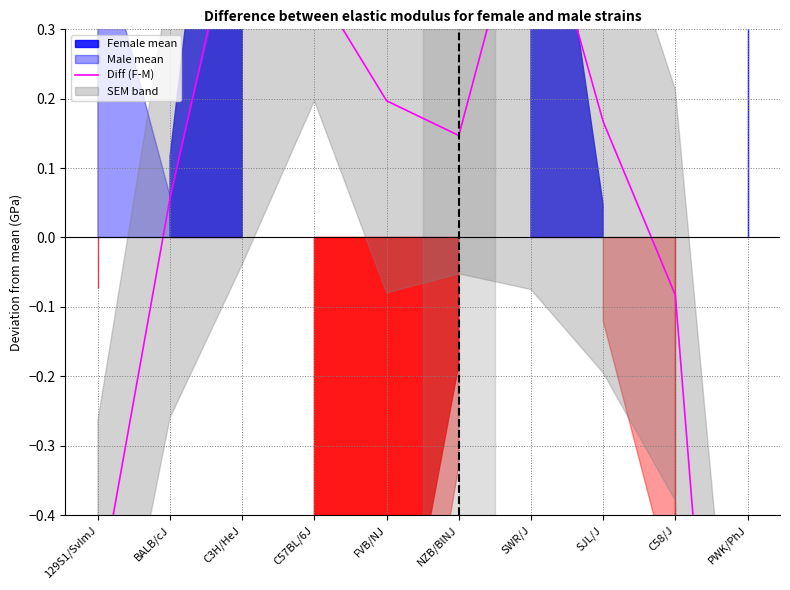

Where is the first local minimum?

NZB/BlNJ